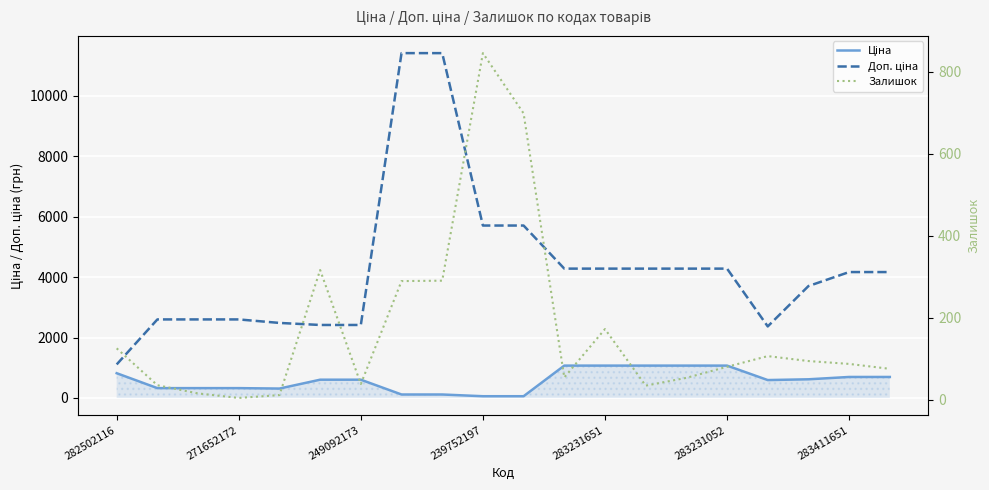

What is the sum of all Доп. ціна values?

86241.2